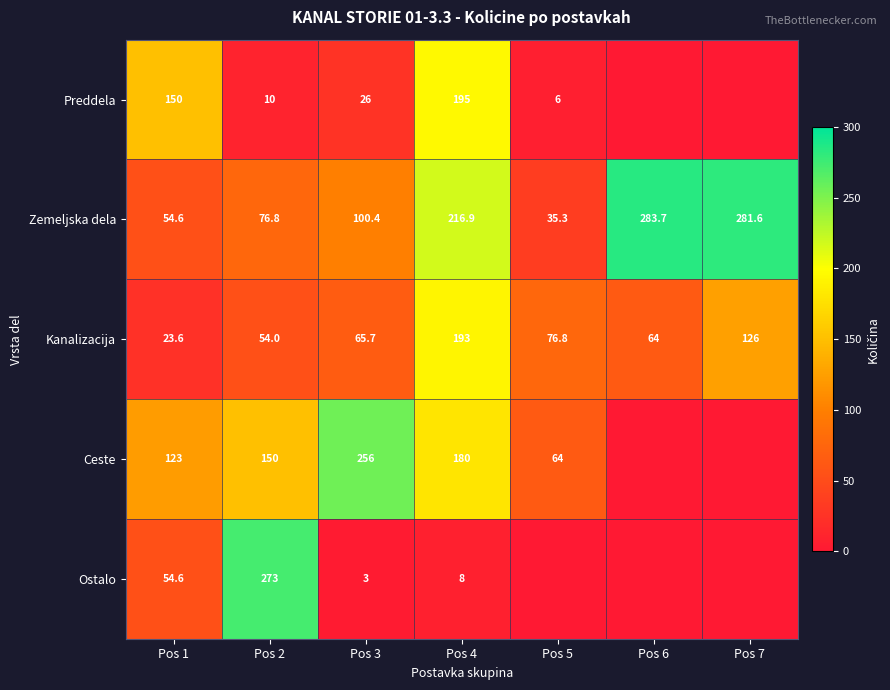

At how many categories does at least one series exceed 69?

7